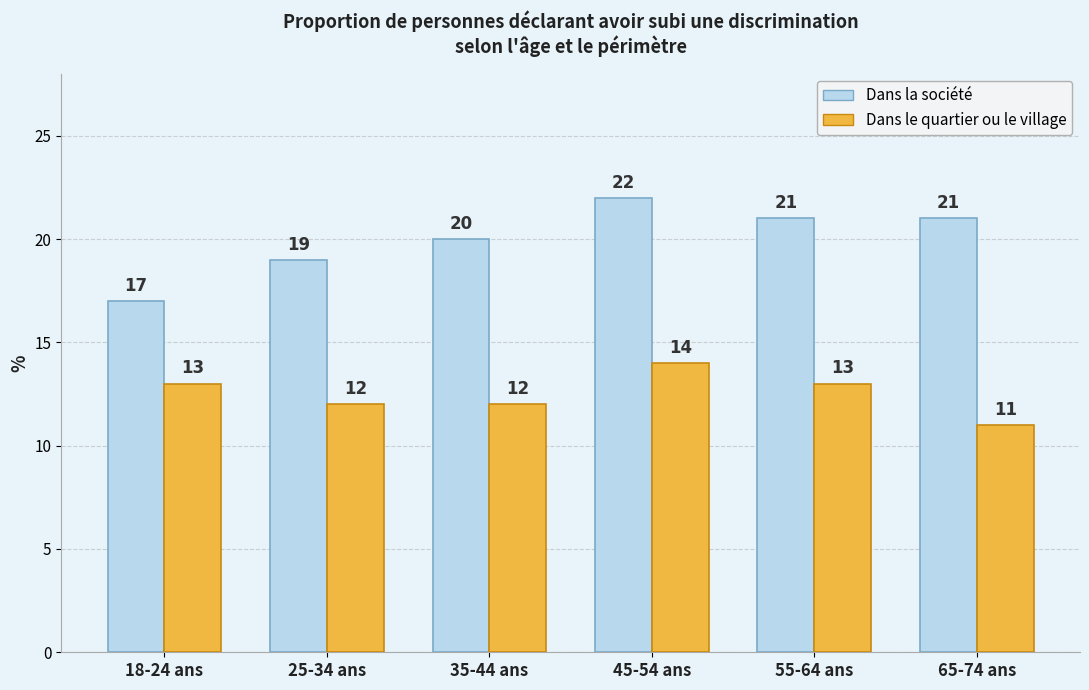

Rank the series by their average value, from highest to lowest.

Dans la société, Dans le quartier ou le village